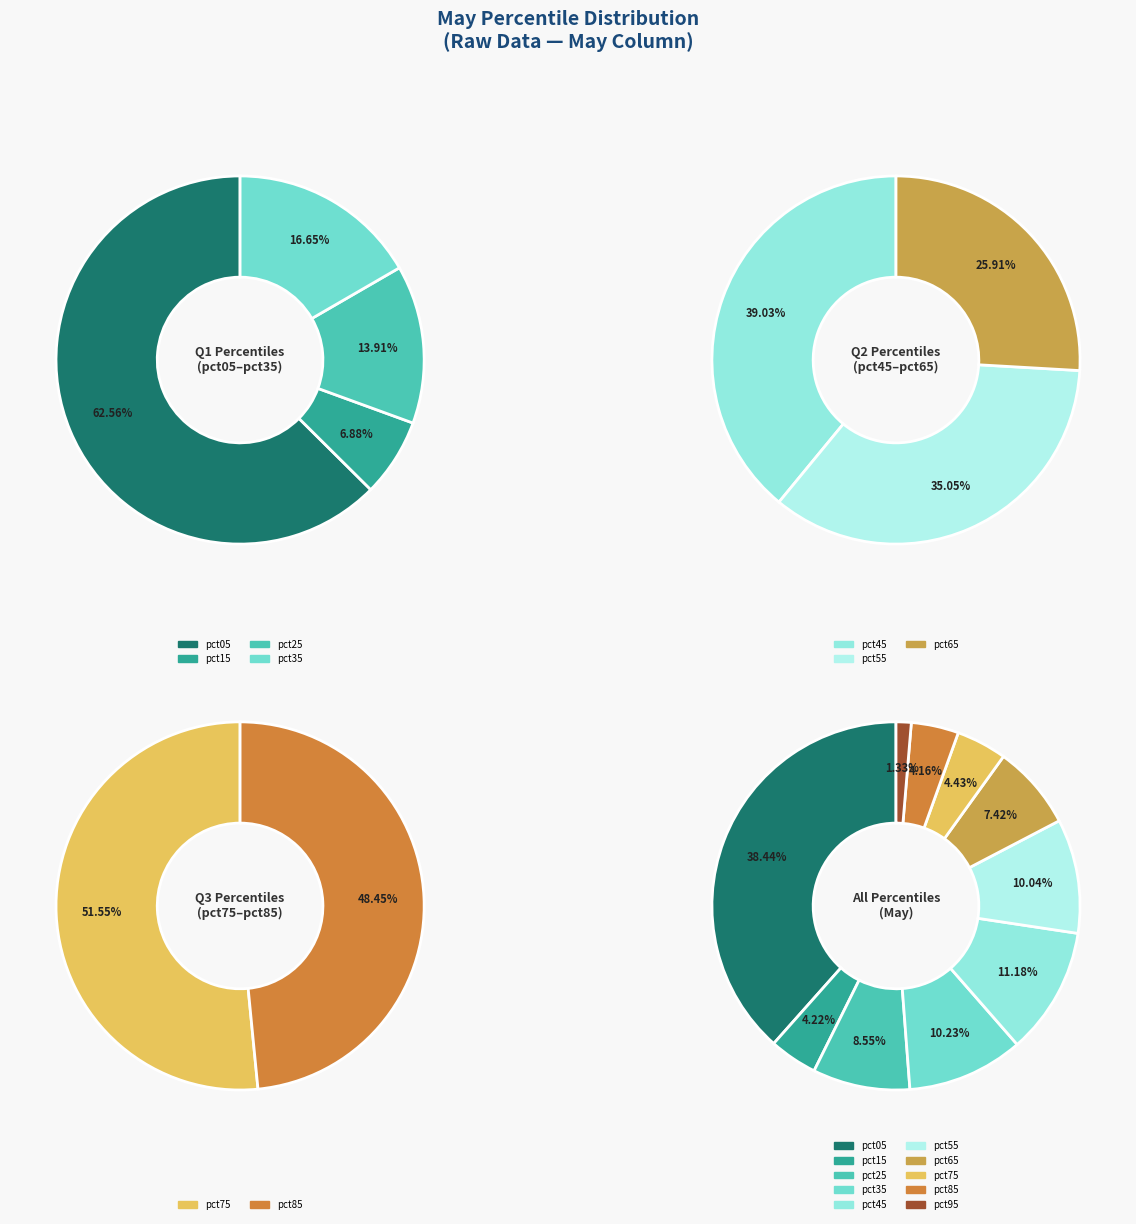

To the nearest percent, what is the average slice percentage?

10%